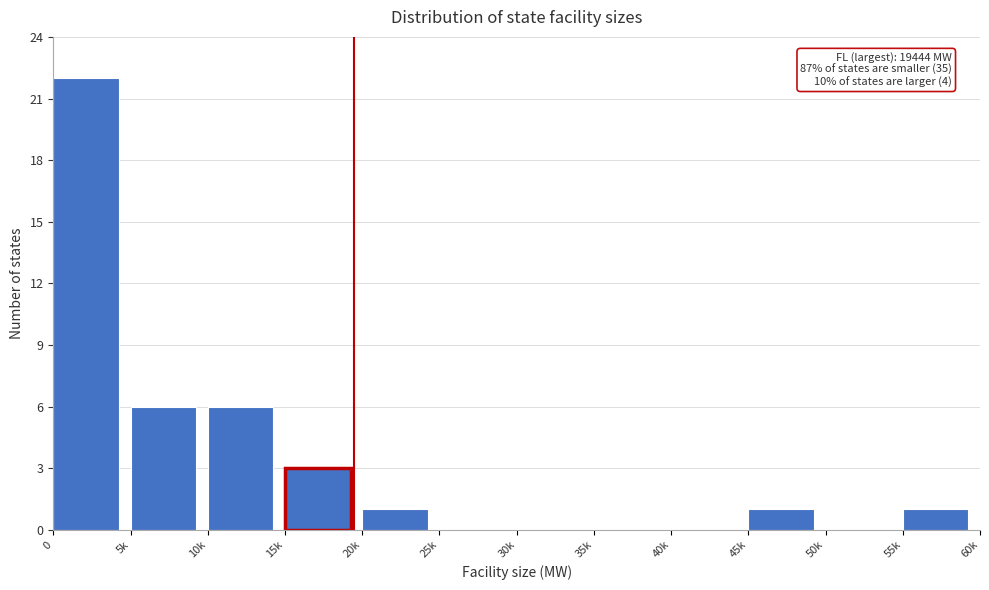

Reading right to left, extract all data points from this chart.

55k=1	50k=0	45k=1	40k=0	35k=0	30k=0	25k=0	20k=1	15k=3	10k=6	5k=6	0=22